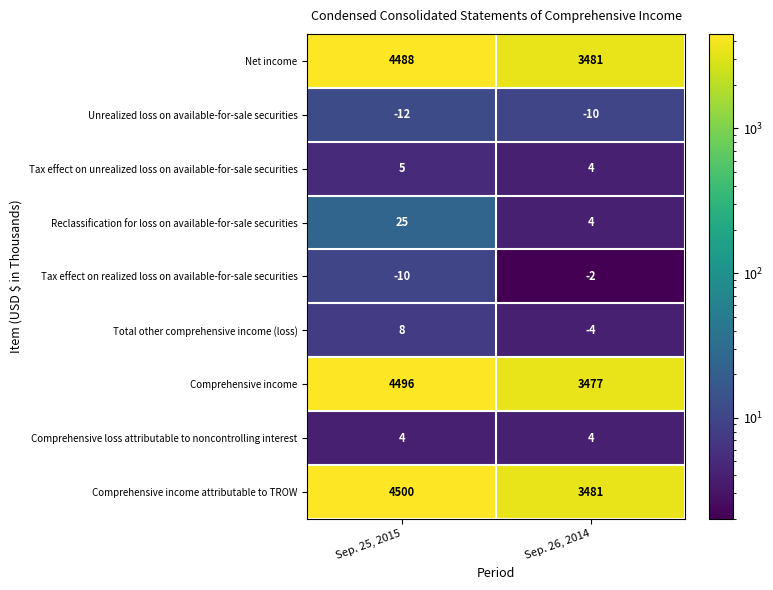

Which label corresponds to the smallest value in the chart?

Sep. 25, 2015